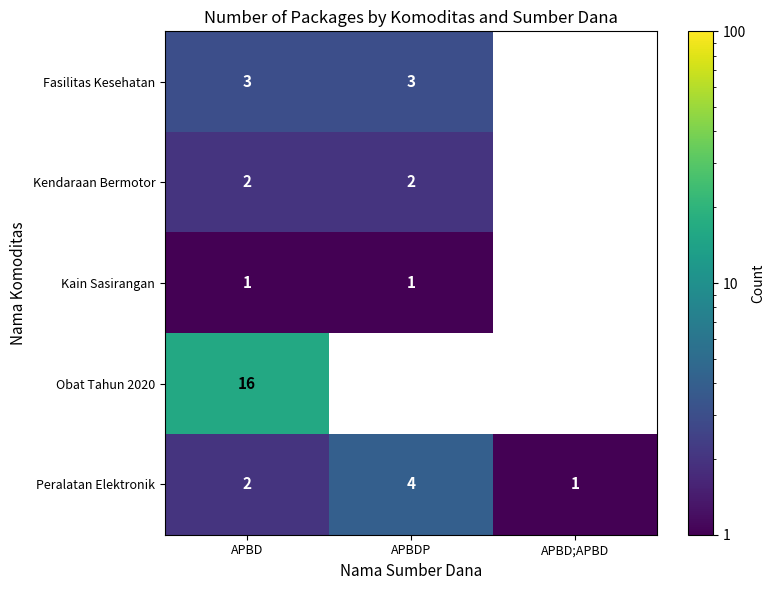

What is the difference between the maximum and minimum values in the Peralatan Elektronik series?

3